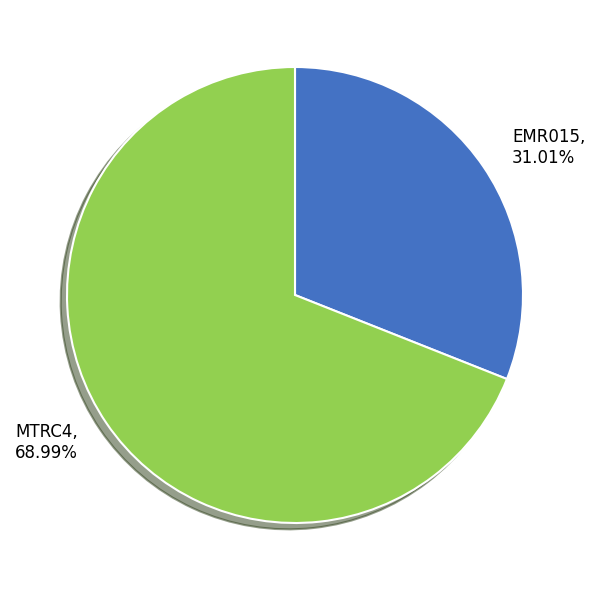

To the nearest percent, what portion does MTRC4 represent?

69%